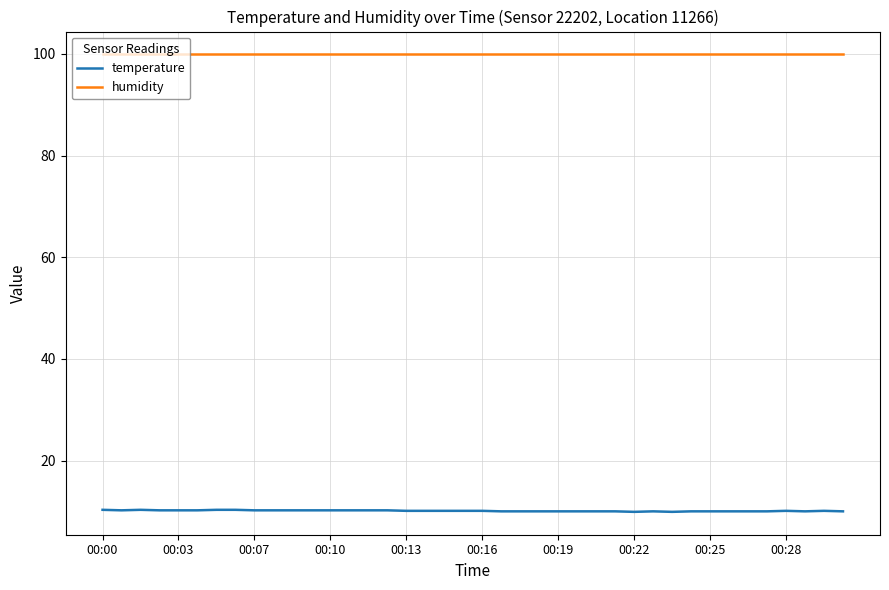

True or false: temperature and humidity cross at least once.

False